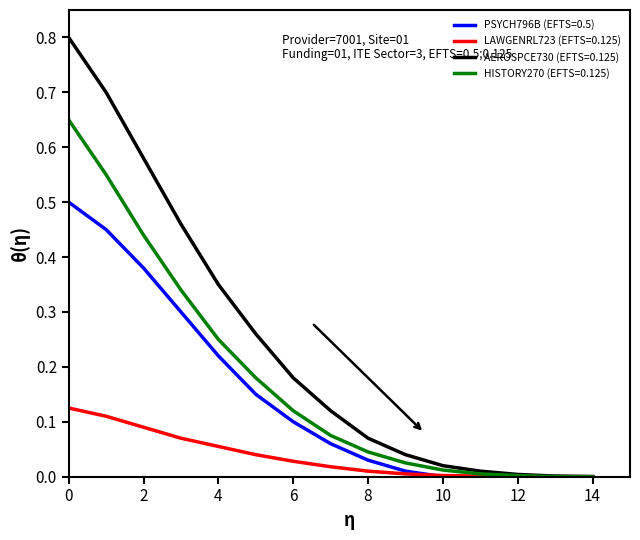

Which series has the widest spread of values?

AEROSPCE730 (EFTS=0.125)